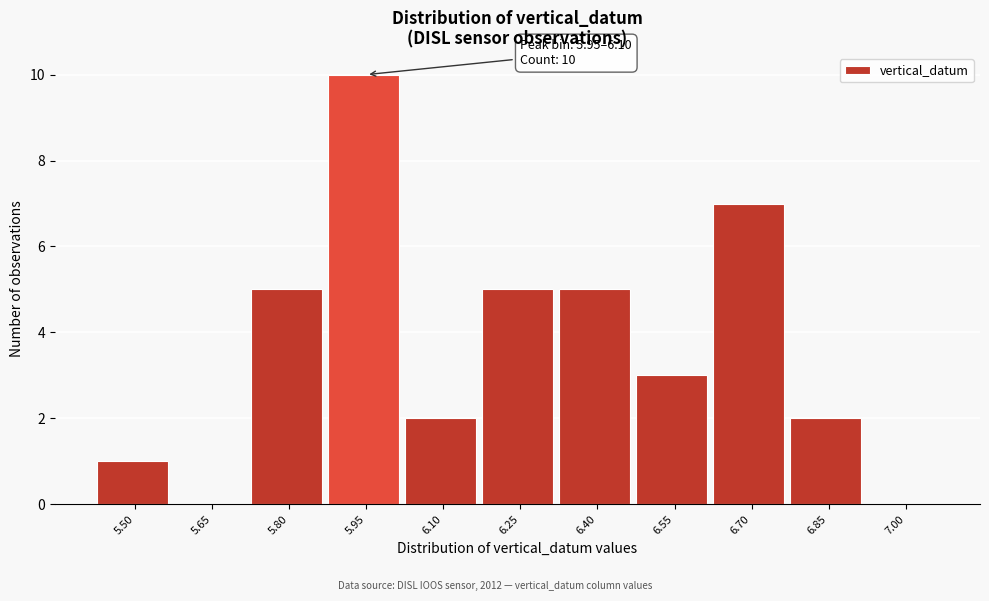

Reading right to left, list all the values displayed in this chart.

7.00=0	6.85=2	6.70=7	6.55=3	6.40=5	6.25=5	6.10=2	5.95=10	5.80=5	5.65=0	5.50=1